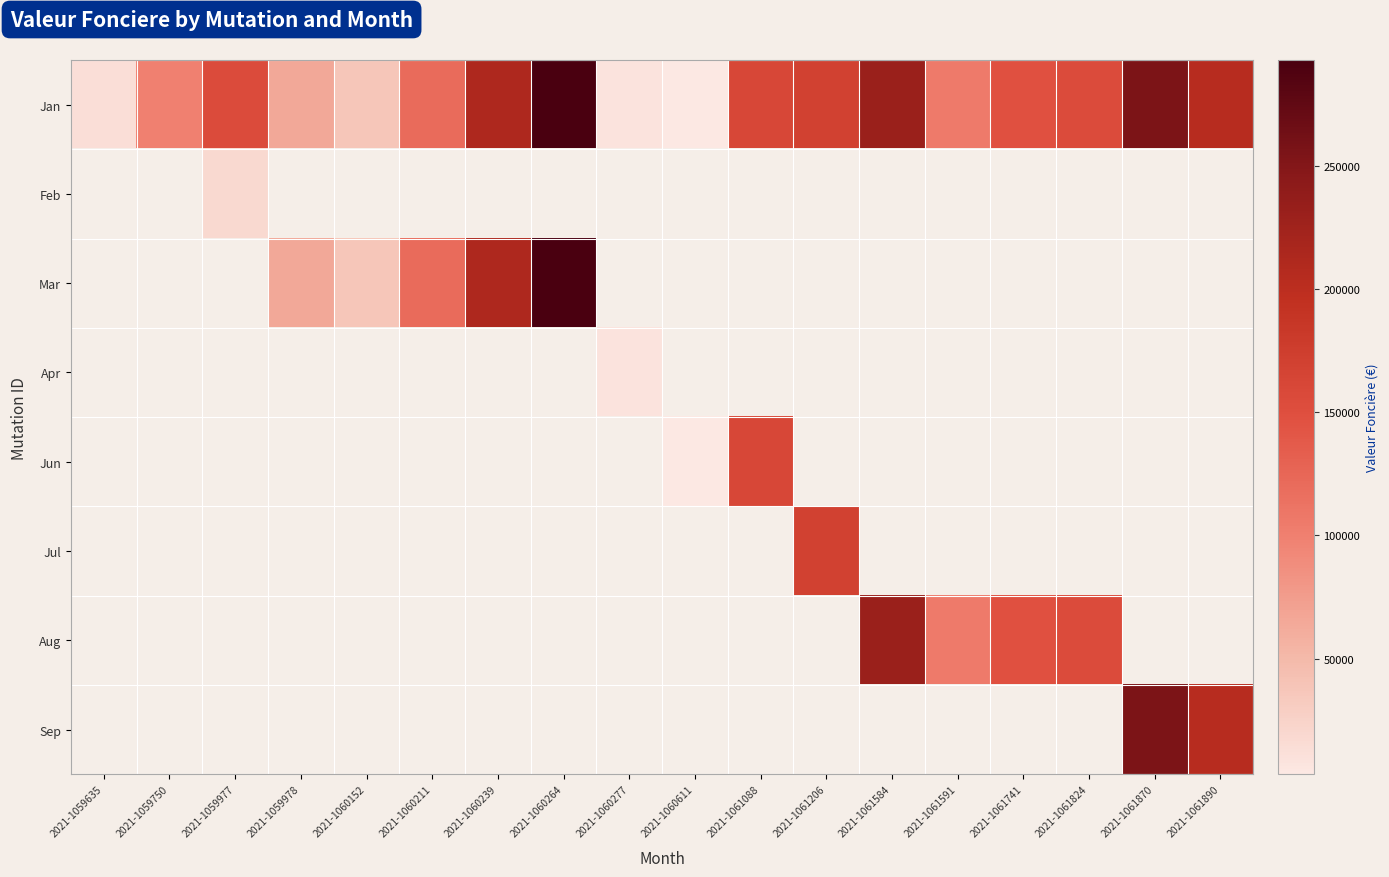

What is the smallest value displayed?

3000.0